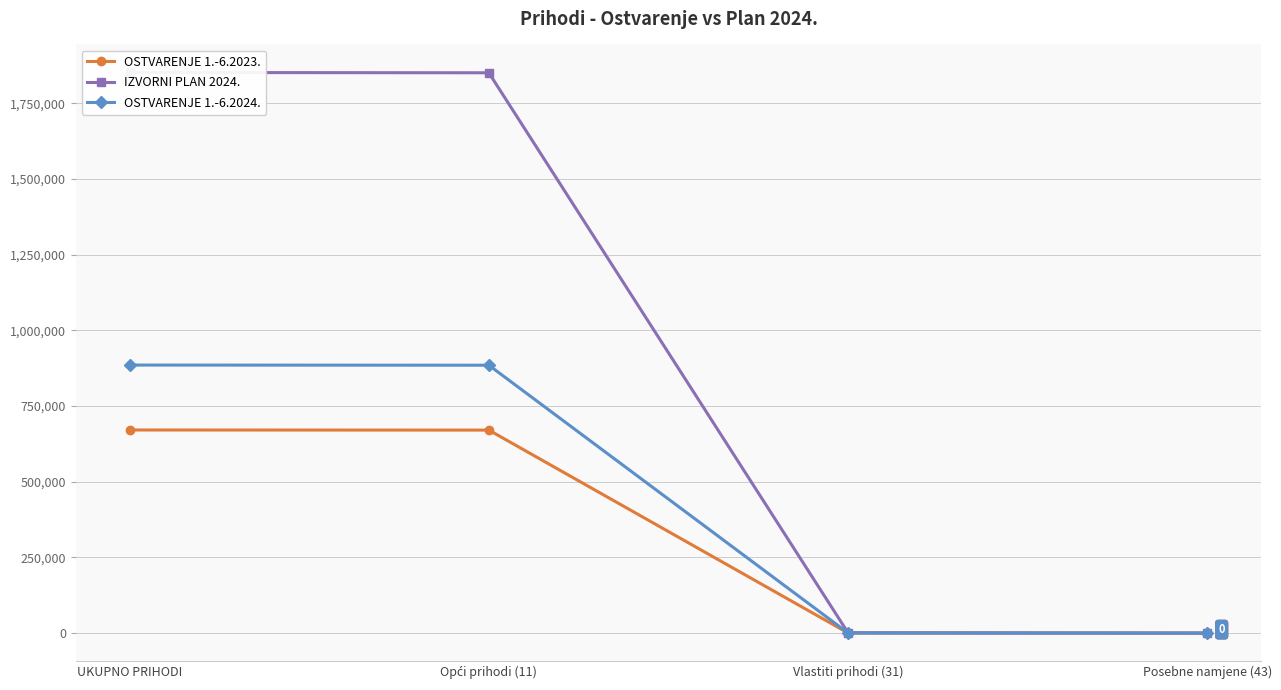

Reading left to right, extract all data points from this chart.

OSTVARENJE 1.-6.2023.: UKUPNO PRIHODI=671111.1	Opći prihodi (11)=670742.7	Vlastiti prihodi (31)=368.4	Posebne namjene (43)=0.0
IZVORNI PLAN 2024.: UKUPNO PRIHODI=1852340.0	Opći prihodi (11)=1851340.0	Vlastiti prihodi (31)=1000.0	Posebne namjene (43)=0.0
OSTVARENJE 1.-6.2024.: UKUPNO PRIHODI=885631.8	Opći prihodi (11)=885129.3	Vlastiti prihodi (31)=502.5	Posebne namjene (43)=0.0